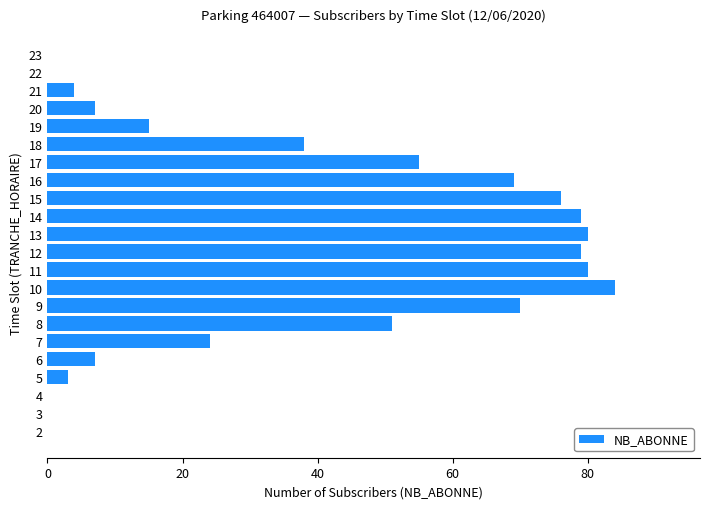

Between 17 and 16, which is larger?

16